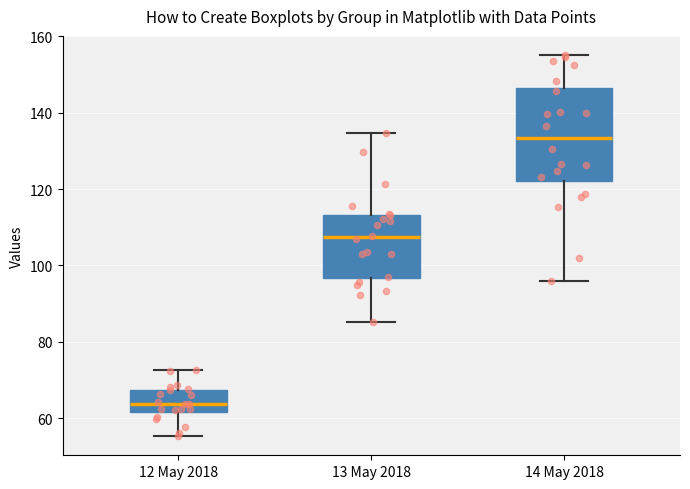

Reading left to right, transcribe this box plot: for each box, give where its median line is, the range the box spans, and where its two whiskers end, as read against the y-axis. The values are not printed on the chart, so give them approximately, as read against the axis.

12 May 2018: median 64, box 62 to 68, whiskers 56 to 72
13 May 2018: median 108, box 96 to 114, whiskers 86 to 134
14 May 2018: median 134, box 122 to 146, whiskers 96 to 156